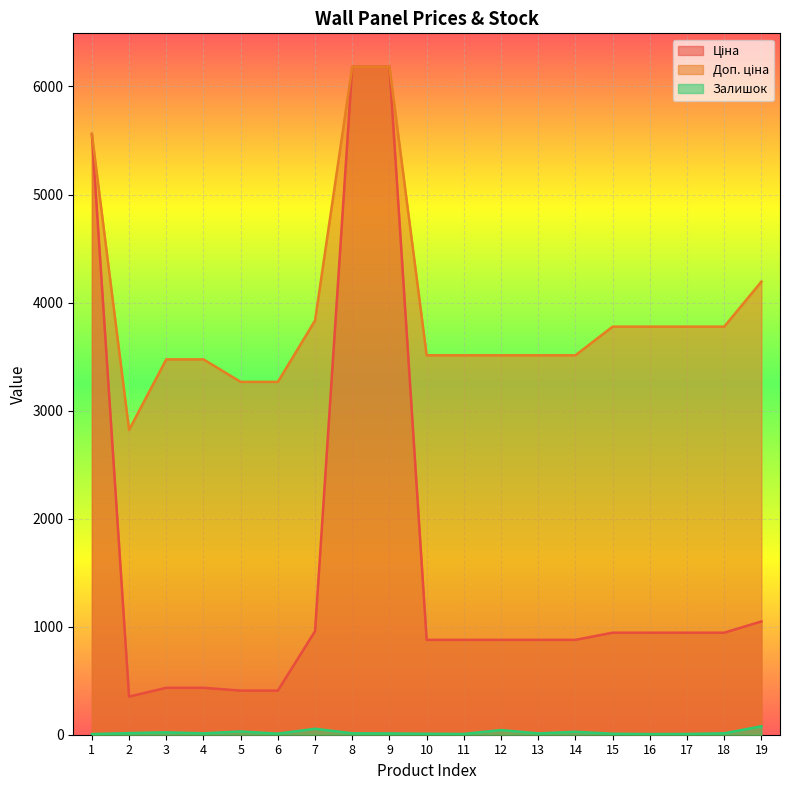

Is it true that Ціна equals 944.2 at 18?

True